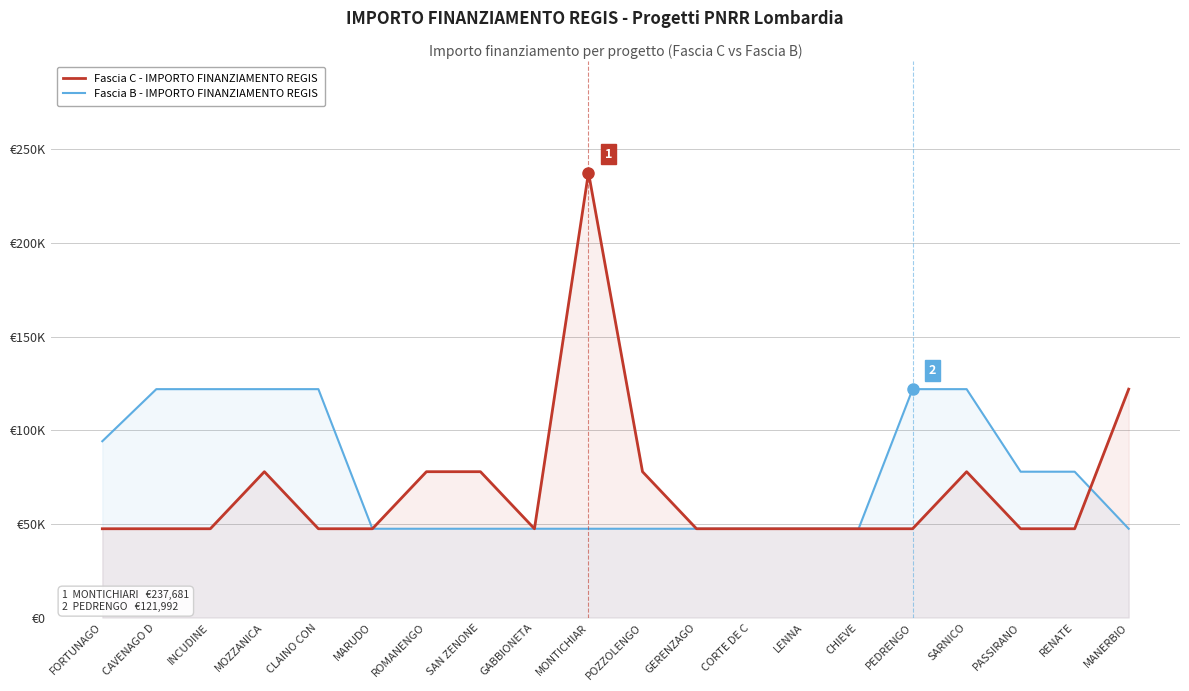

What is the difference between the Fascia C - IMPORTO FINANZIAMENTO REGIS values at PEDRENGO and SAN ZENONE?

30470